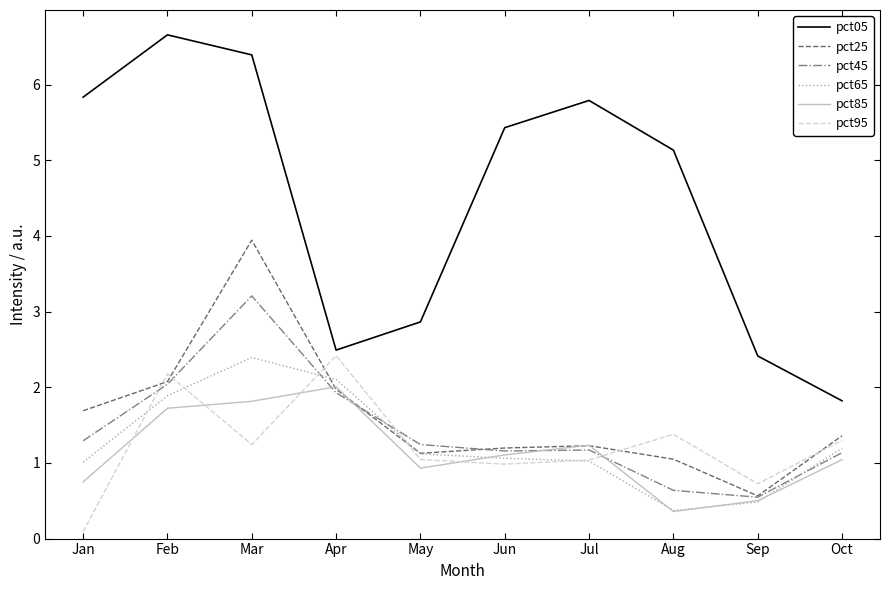

True or false: pct45 and pct65 cross at least once.

True